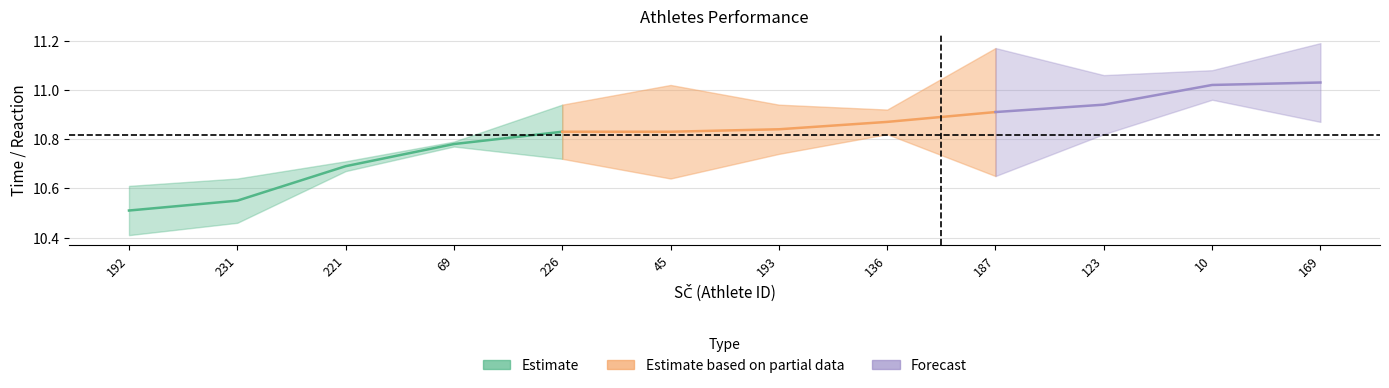

How many lines are shown in the chart?

3